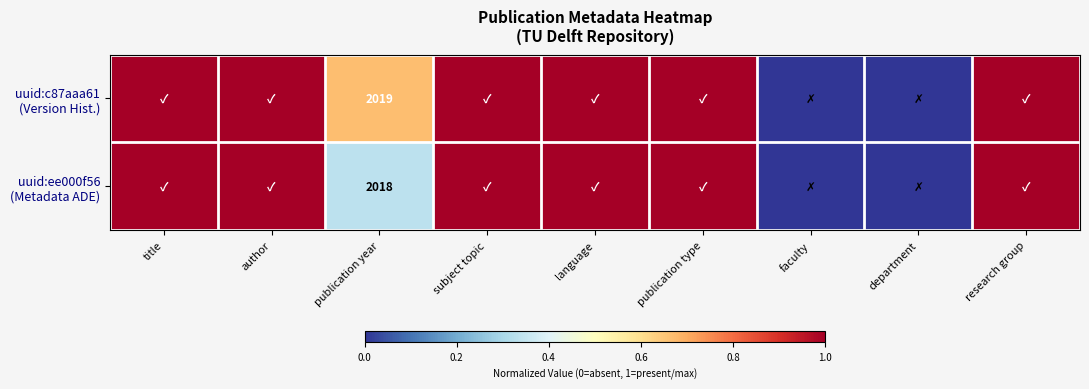

Rank the series by their average value, from lowest to highest.

uuid:ee000f56 (Metadata ADE), uuid:c87aaa61 (Version Hist.)